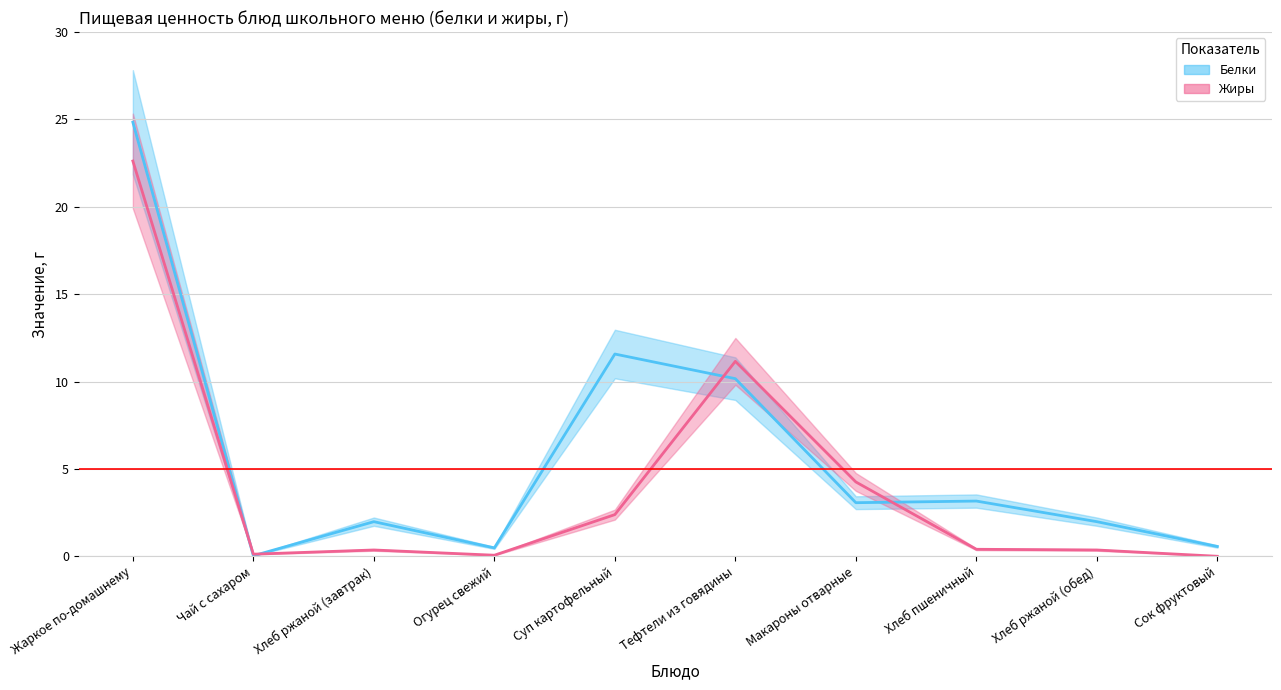

After their last crossing, which series has the higher values: Жиры or Белки?

Белки